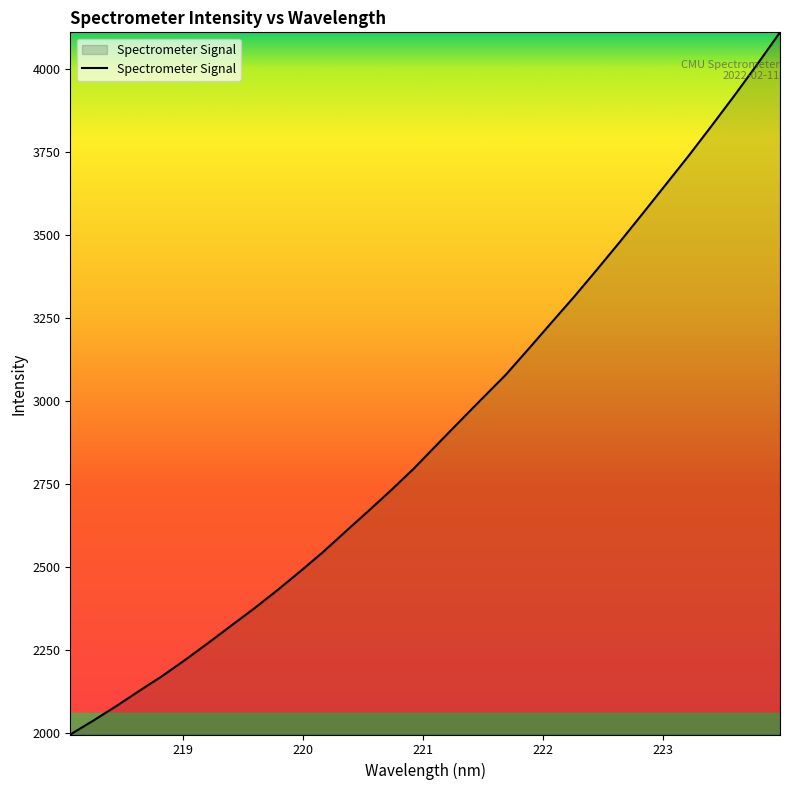

What is the difference between the second highest and minimum values?

2018.4